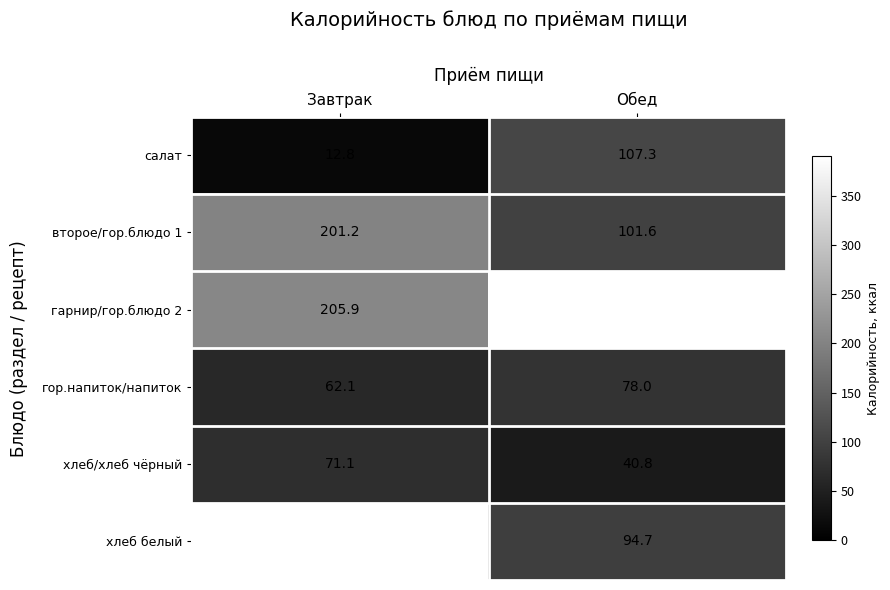

How many categories are shown in the chart?

2